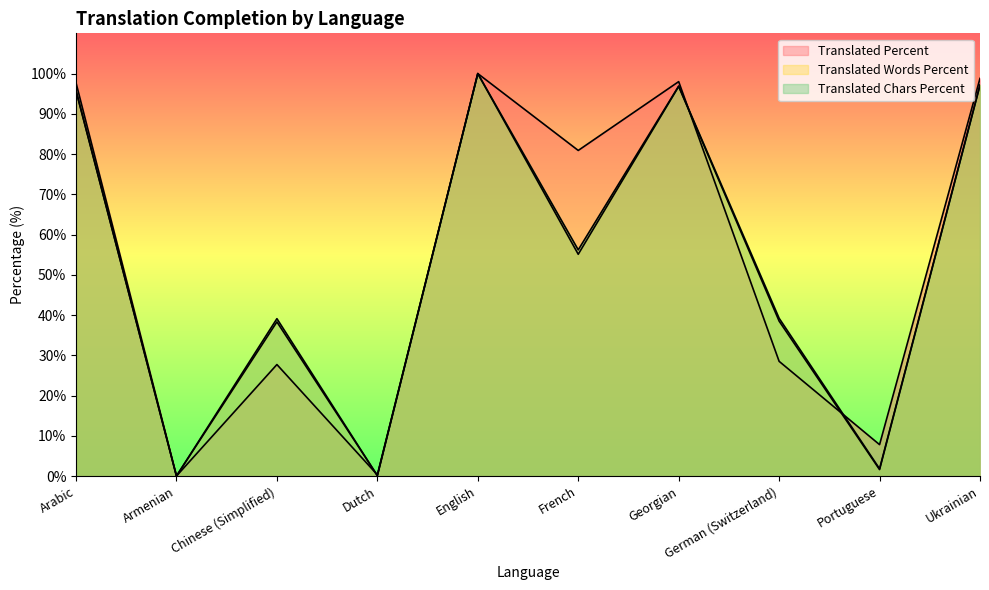

What position from the right is Georgian?

4